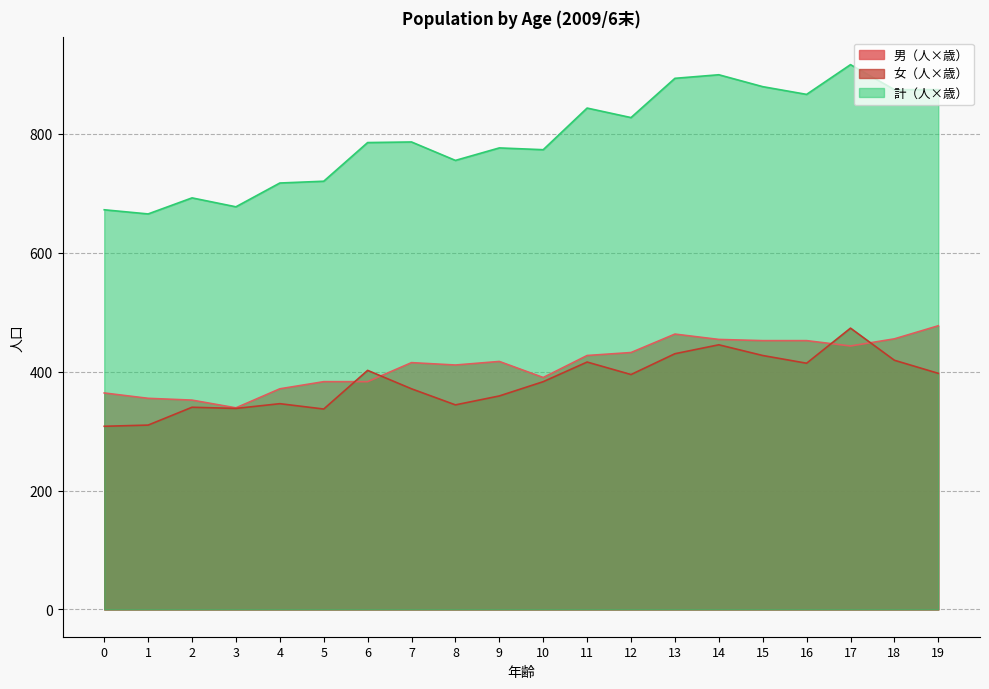

What is the spread (max minus min) of values at 15?

452